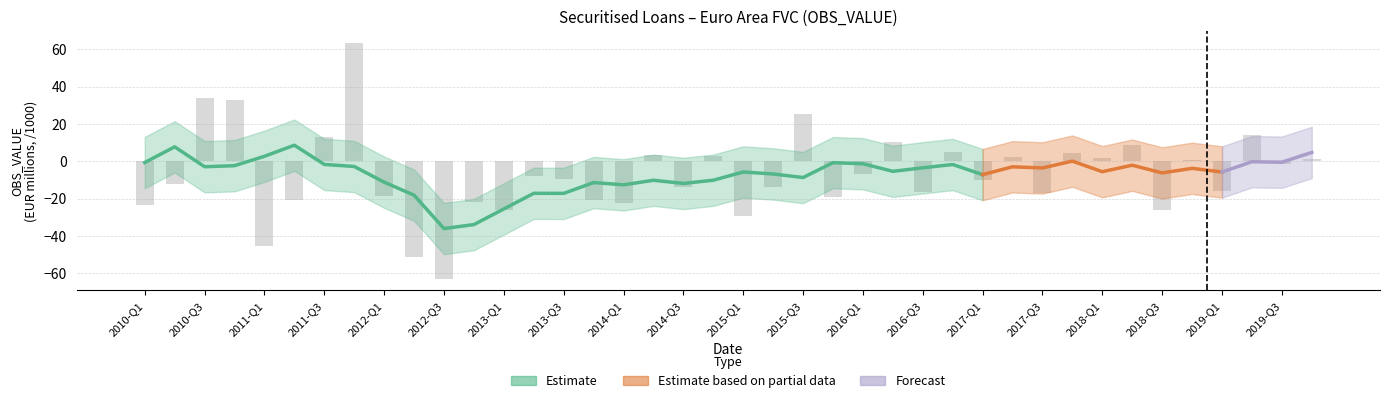

What is the greatest value displayed?

63.5